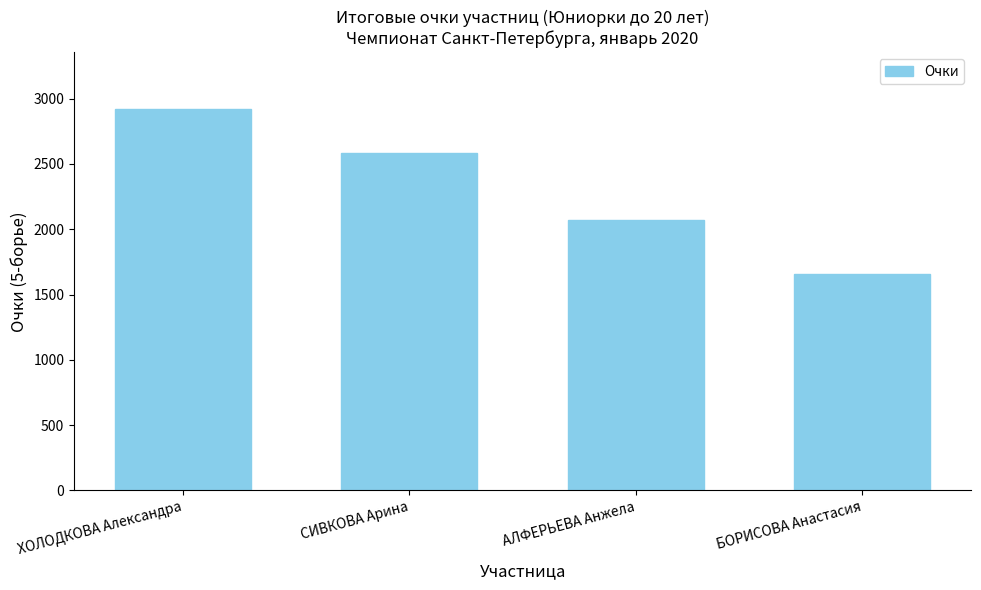

Reading right to left, list all the values displayed in this chart.

БОРИСОВА Анастасия=1657	АЛФЕРЬЕВА Анжела=2069	СИВКОВА Арина=2586	ХОЛОДКОВА Александра=2918